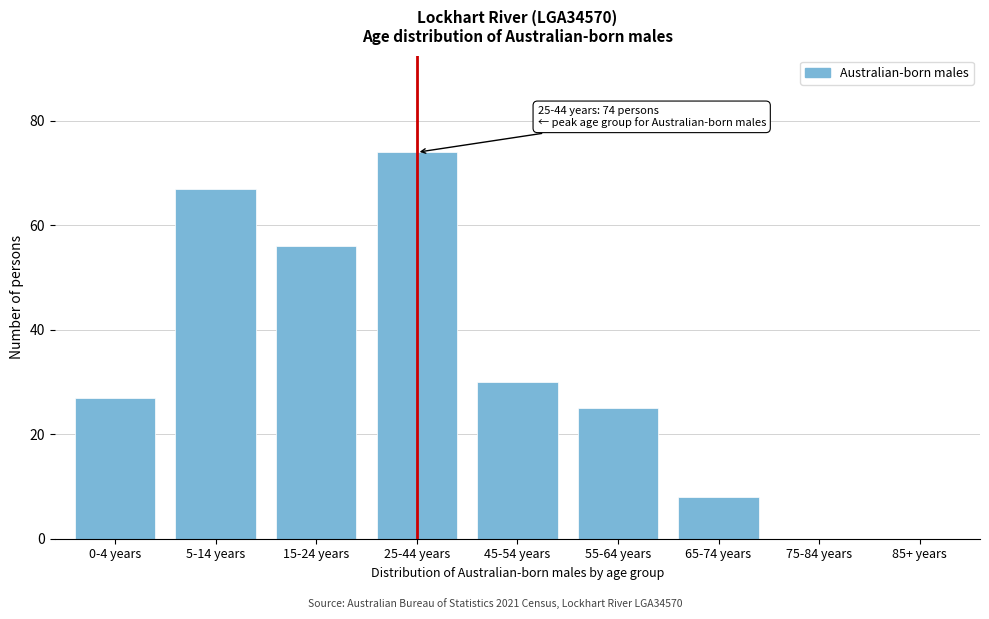

Reading left to right, transcribe all the data shown in this chart.

0-4 years=27	5-14 years=67	15-24 years=56	25-44 years=74	45-54 years=30	55-64 years=25	65-74 years=8	75-84 years=0	85+ years=0